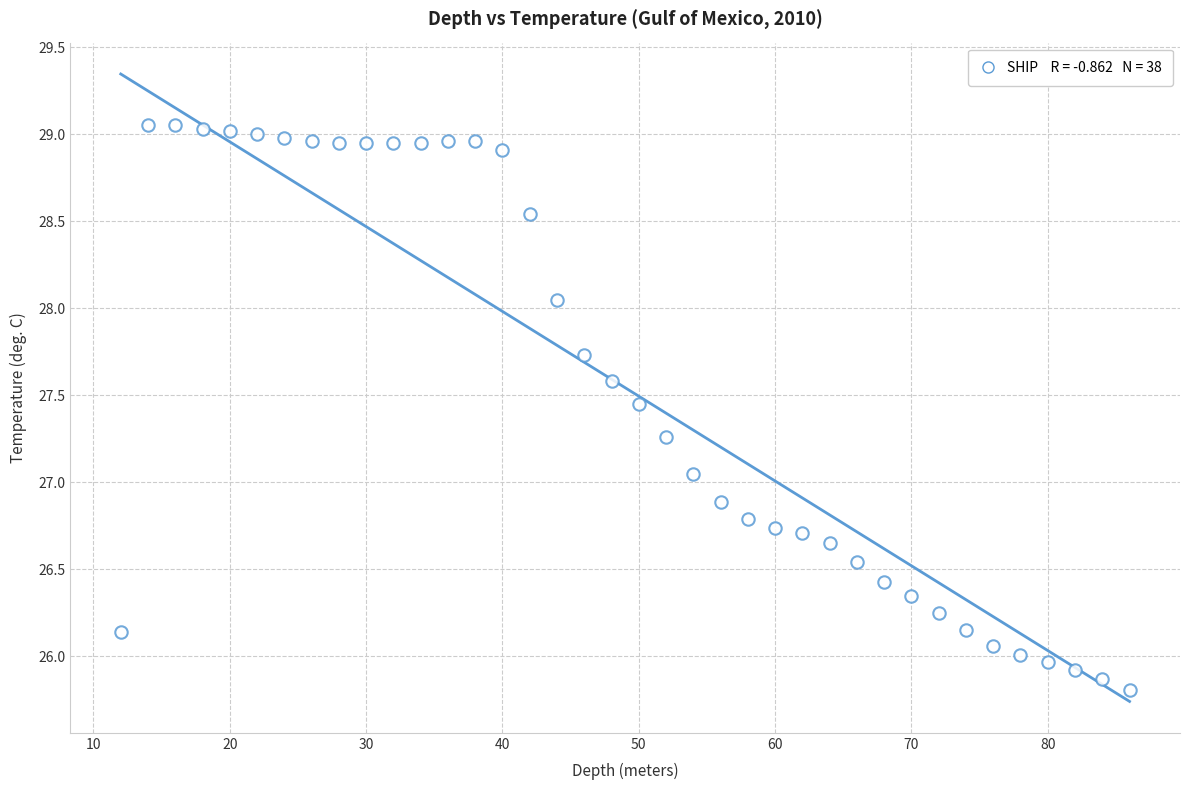

What is the range of X values (max minus min)?

74.0